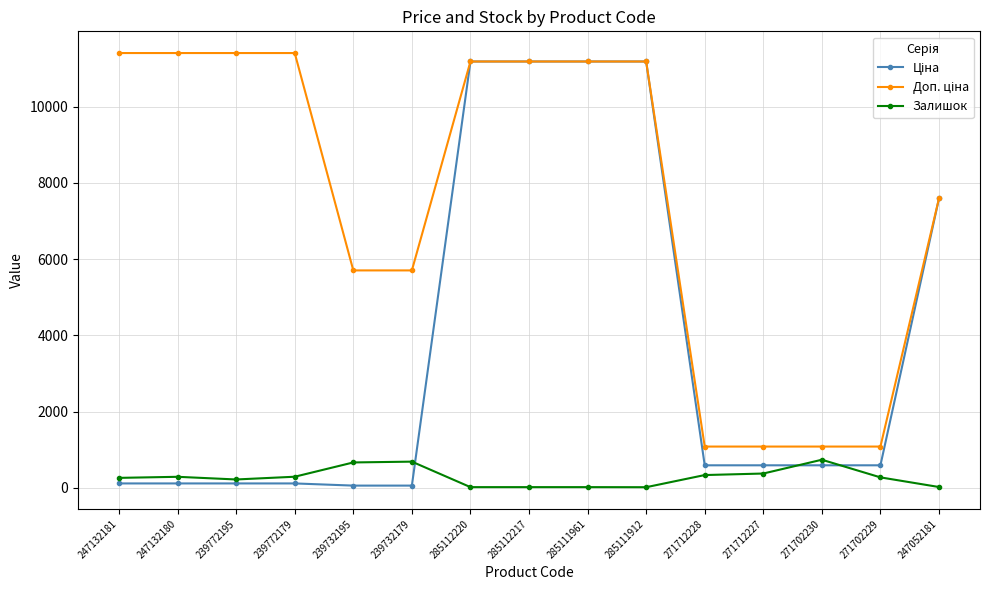

What is the sum of all Залишок values?

4210.0